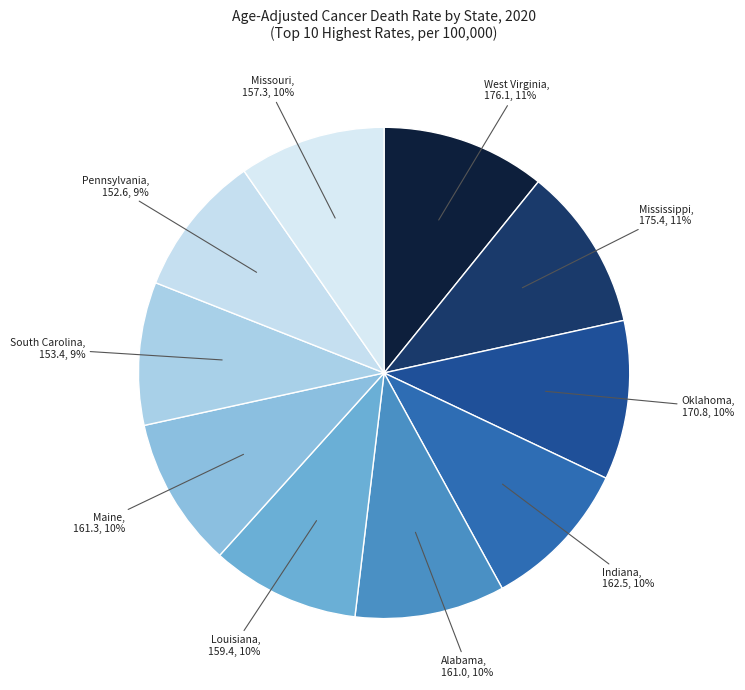

Is the sum of Louisiana and South Carolina greater than half?

No